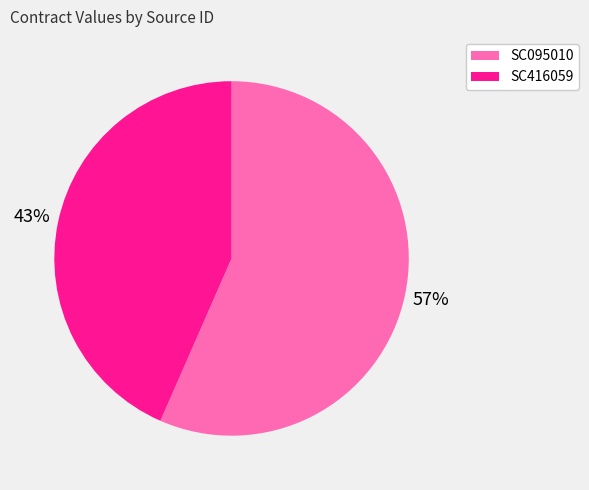

What is the smallest slice in the pie chart?

SC416059